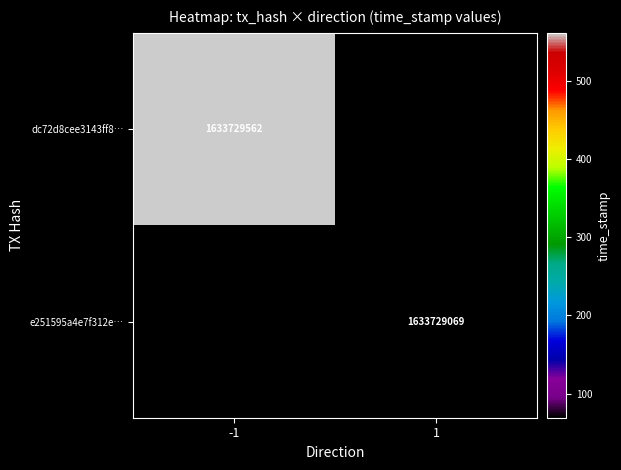

What is the average value of the dc72d8cee3143ff8c8246b124d4e32e55a2b583 series?

816864780